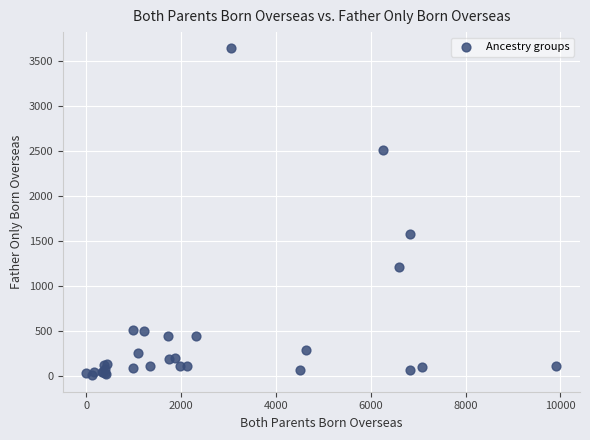

What Y value in the scatter plot is closest to 1820?

1579